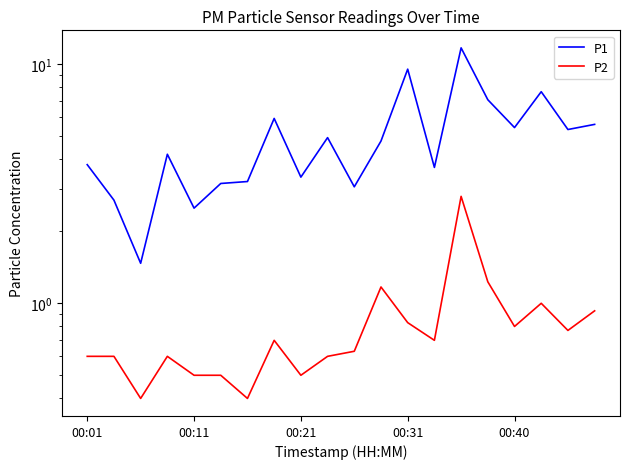

List the series in order of their overall mean, highest first.

P1, P2